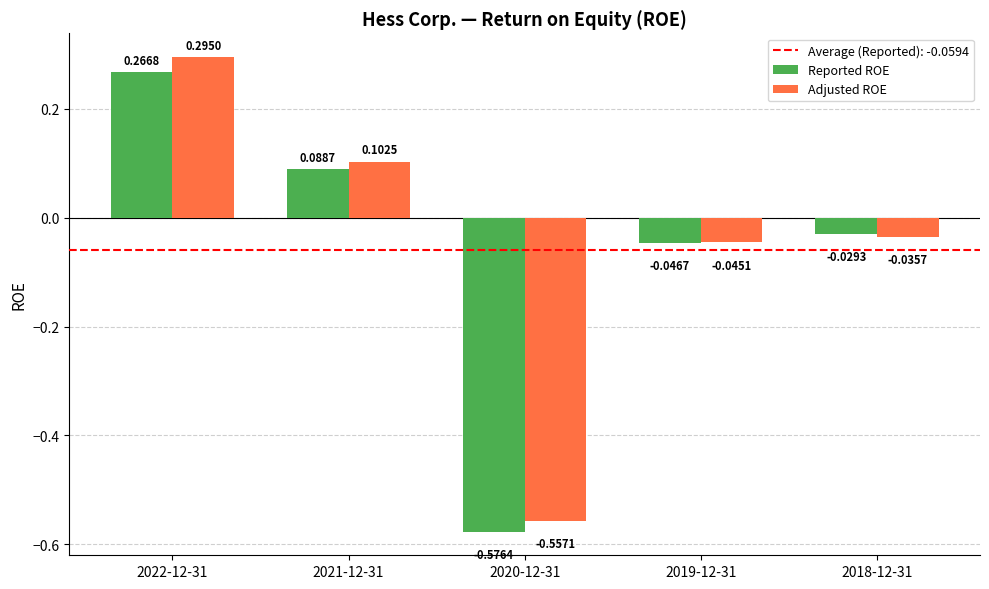

How many categories are shown in the chart?

5